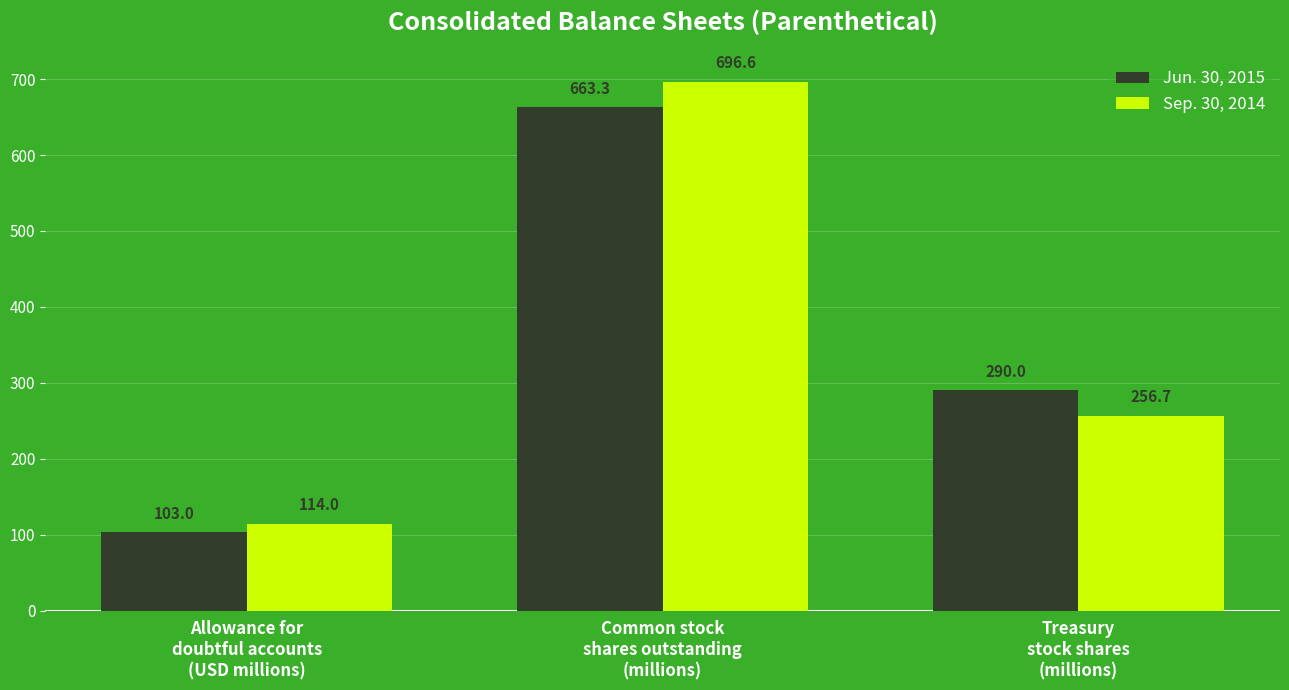

The value of Jun. 30, 2015 at Treasury
stock shares
(millions) is 290.0. True or false?

True